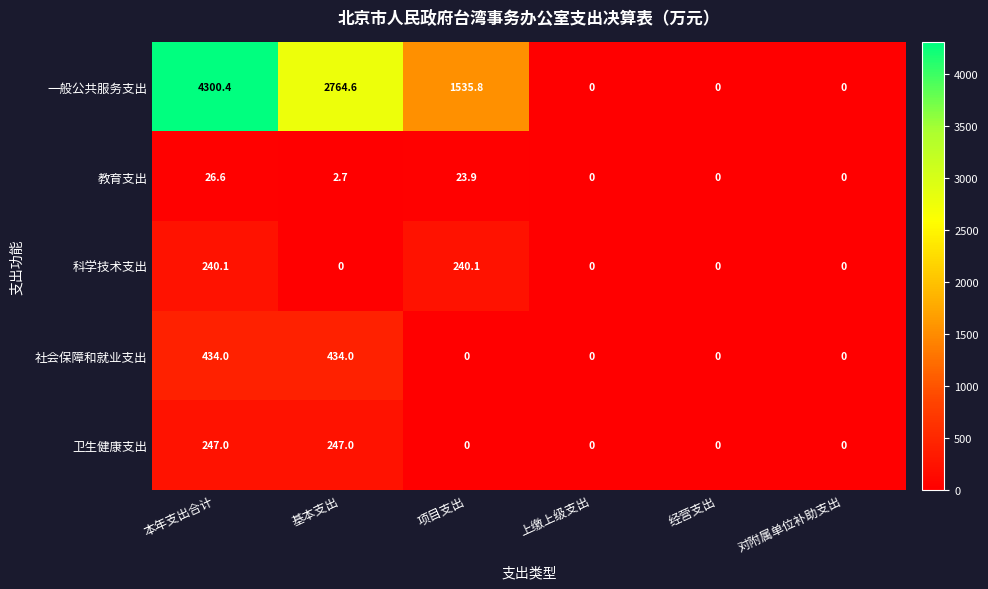

Count the 社会保障和就业支出 values in the range 0 to 434.

6